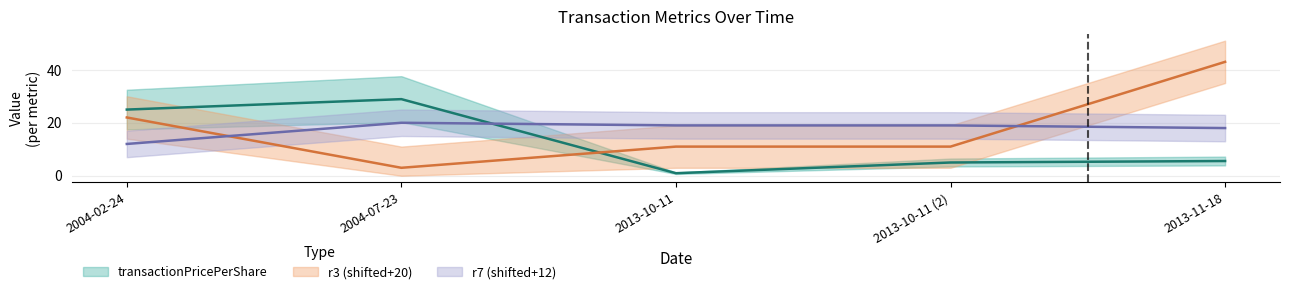

How many interior local valleys does the transactionPricePerShare series have?

1